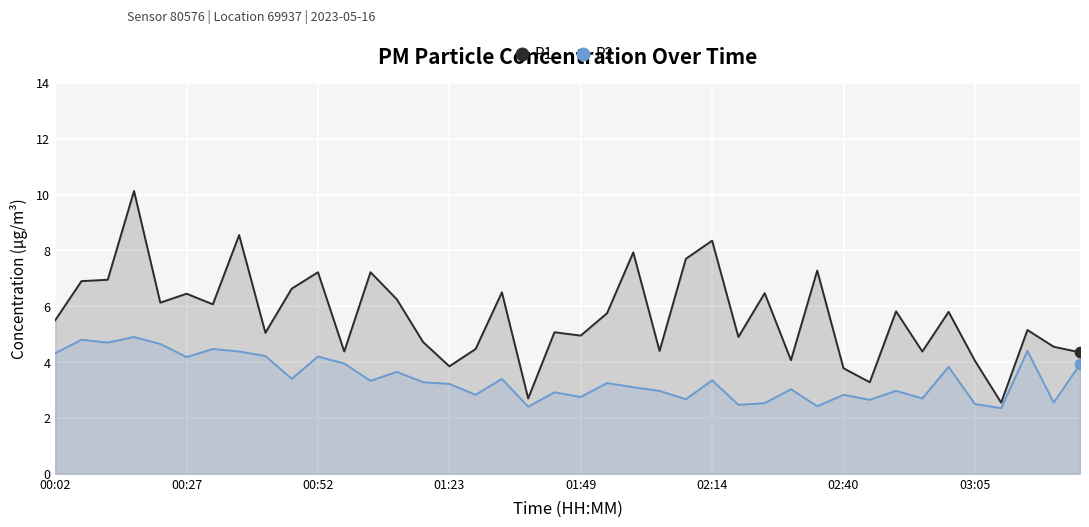

Which series reaches the maximum Y coordinate?

P1